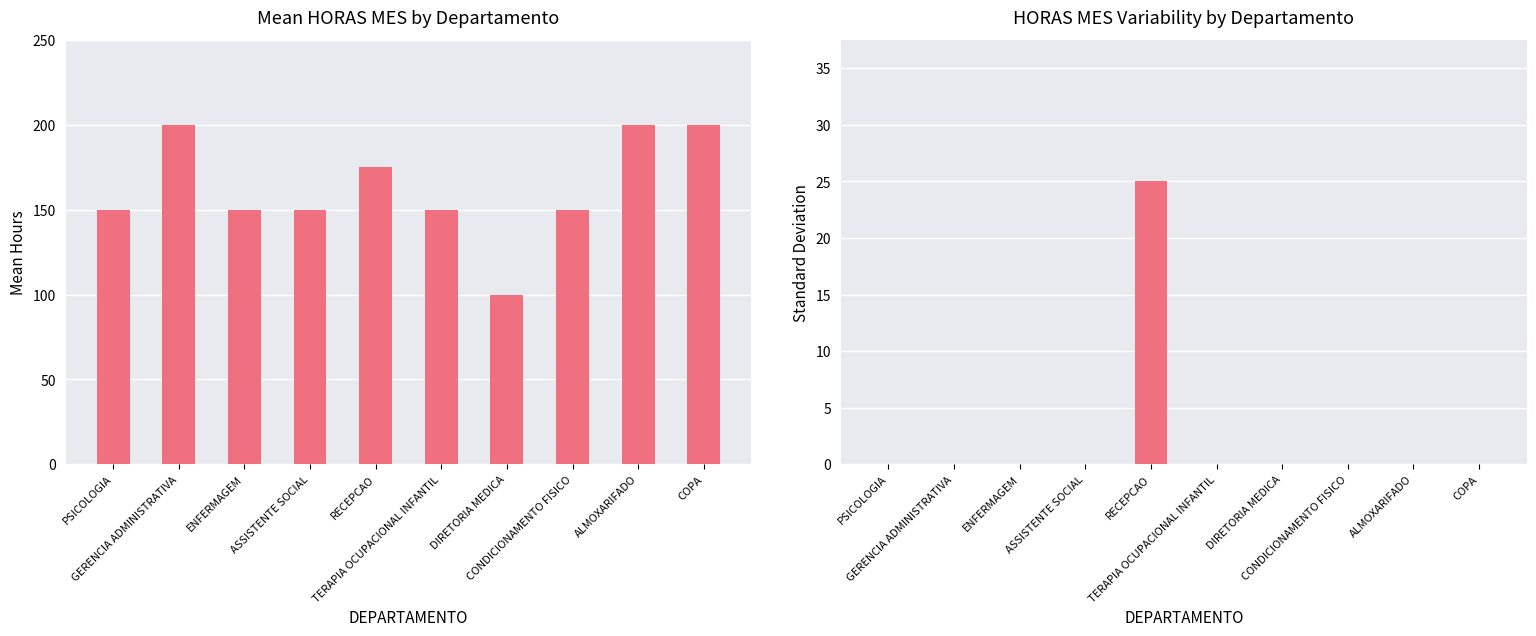

Rank the series by their average value, from highest to lowest.

HORAS MES, HORAS MES Std